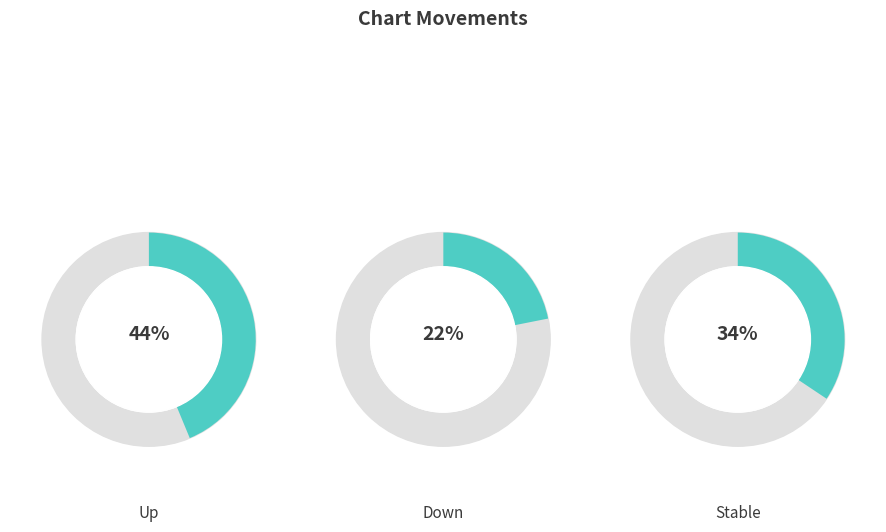

To the nearest percent, what percentage of the pie is down?

22%